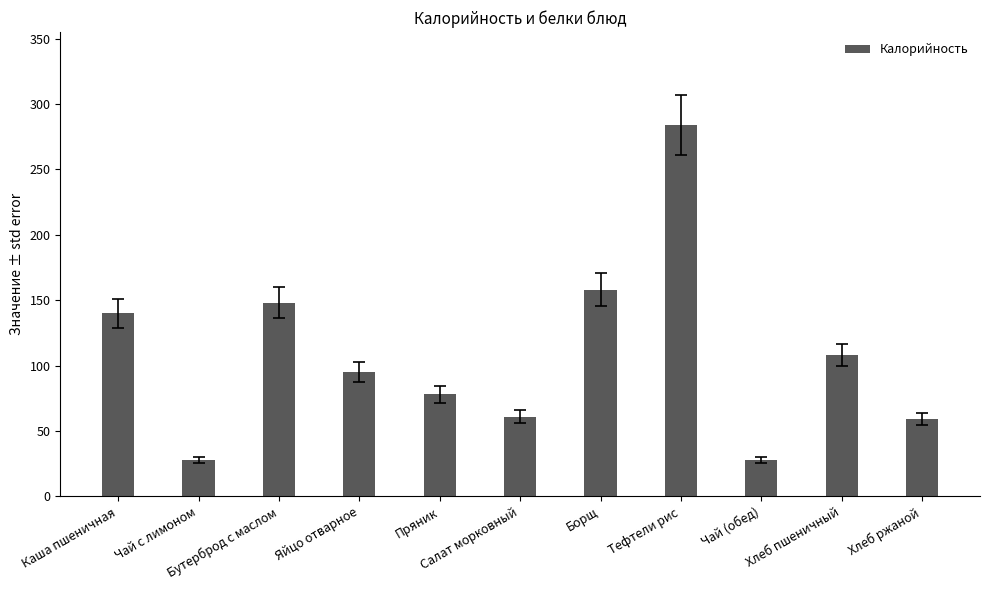

What is the difference between the maximum and minimum values?

256